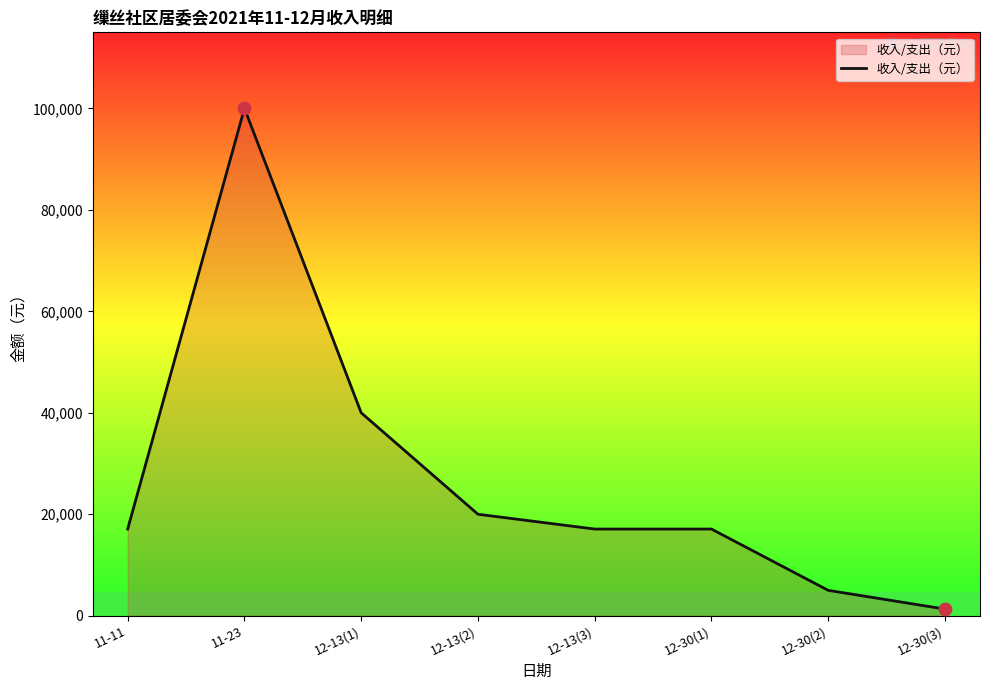

What is the change in value from 12-13(2) to 12-30(2)?

-15000.0